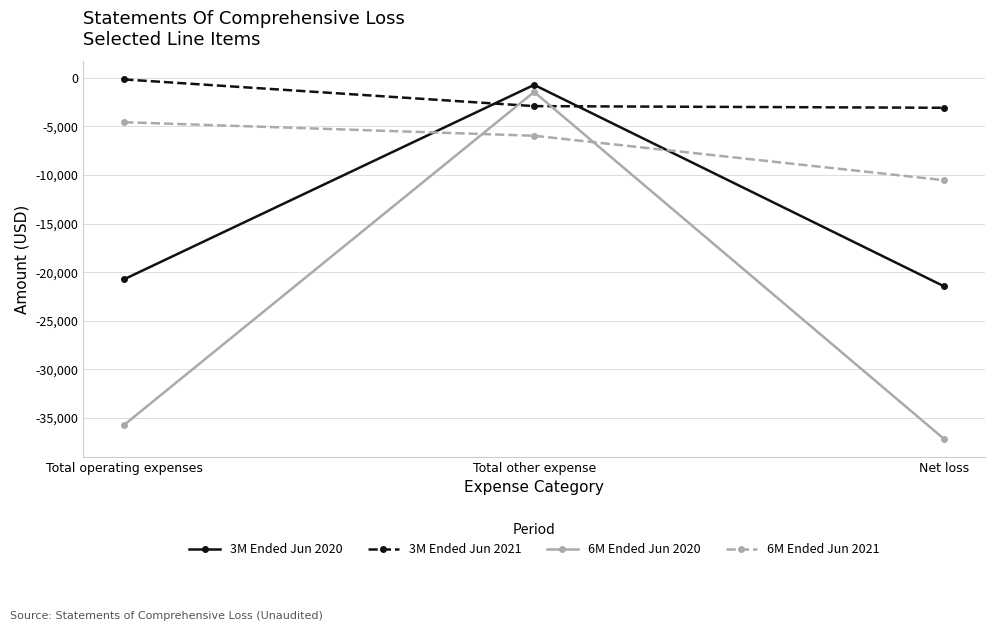

What is the minimum value shown in the chart?

-37145